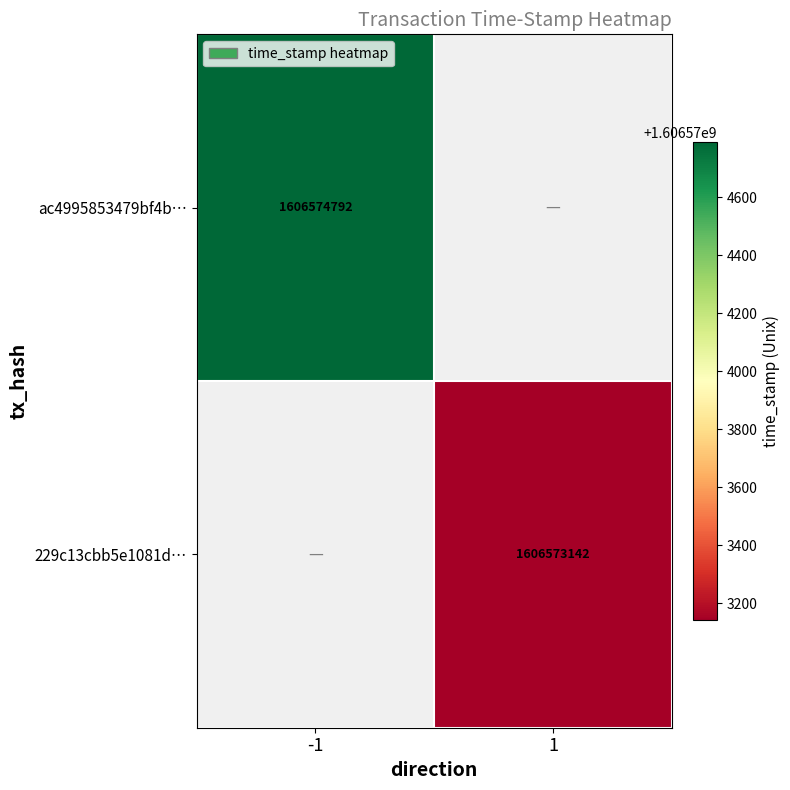

The 229c13cbb5e1081d… series shows 1606573142 at 1. True or false?

True